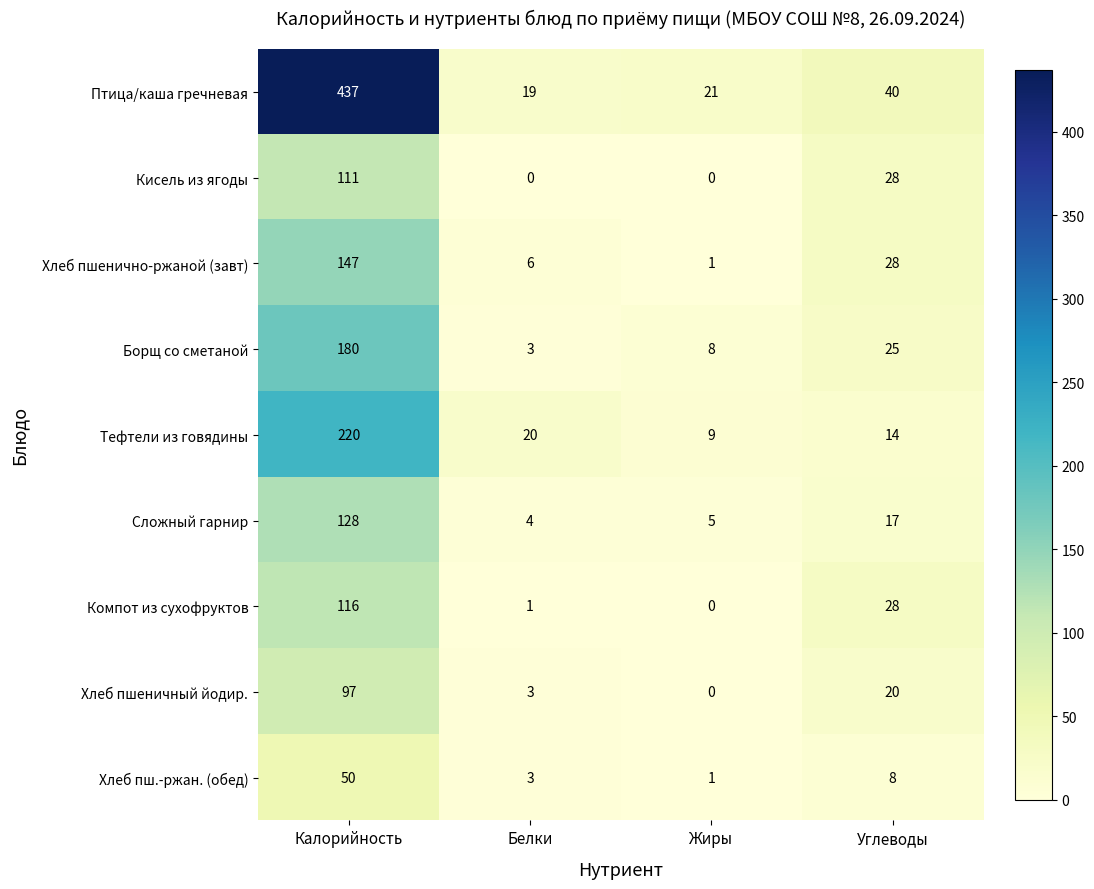

How many categories are shown in the chart?

4